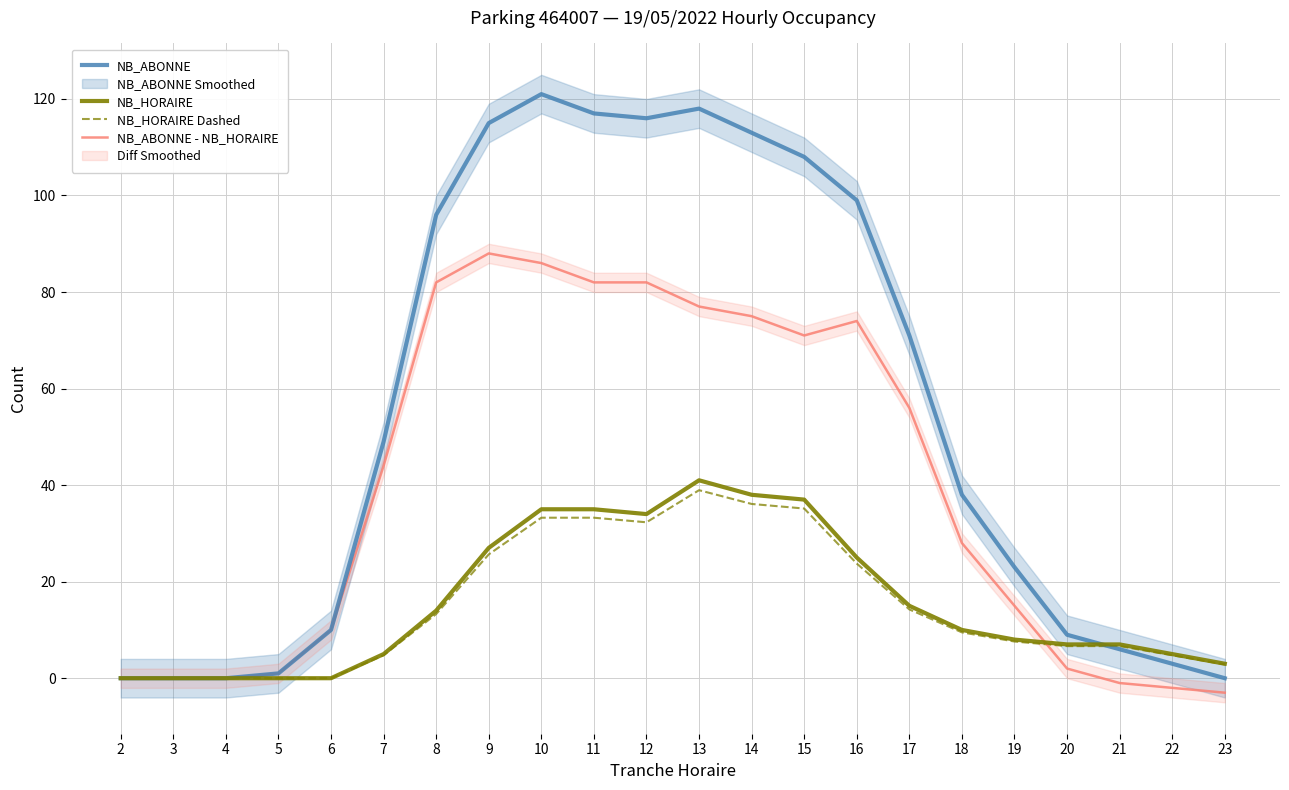

How many intersections are there between NB_HORAIRE Dashed and NB_ABONNE?

1